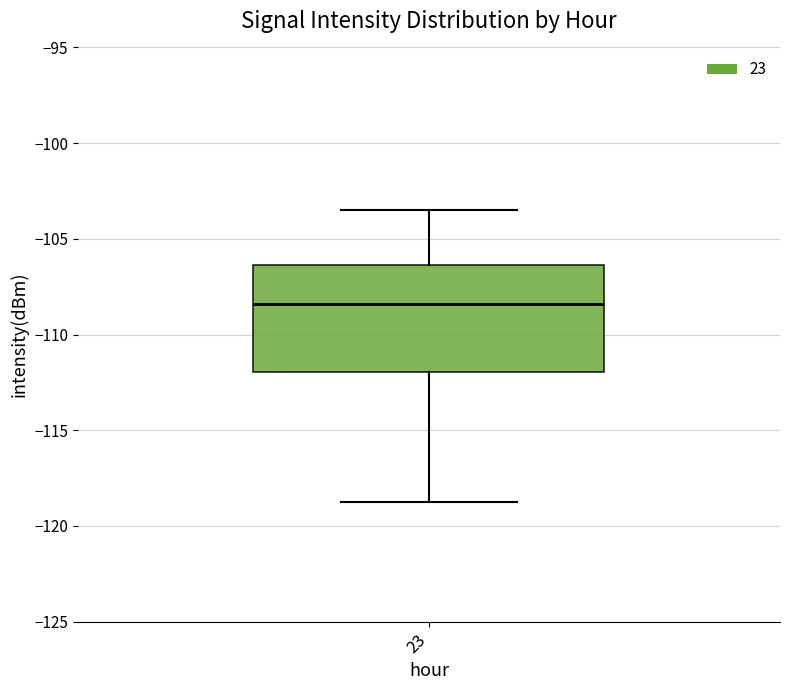

Transcribe this box plot: give where the median line is, the range the box spans, and where the two whiskers end, as read against the y-axis. The values are not printed on the chart, so give them approximately, as read against the axis.

median -108.5, box -112.0 to -106.5, whiskers -119.0 to -103.5